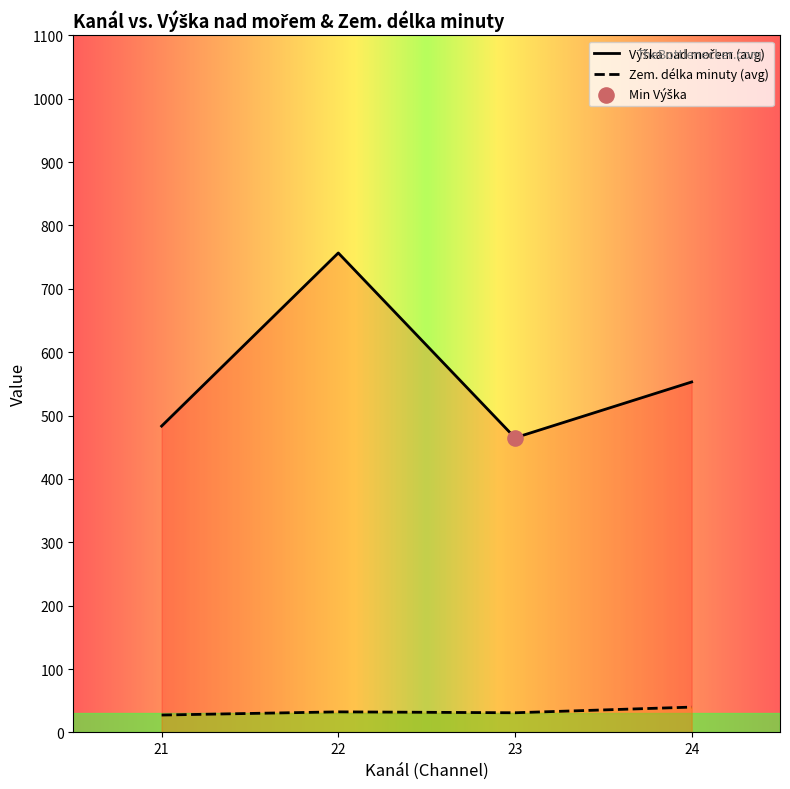

What are all the series names shown in the legend?

Výška nad mořem, Zem. délka minuty